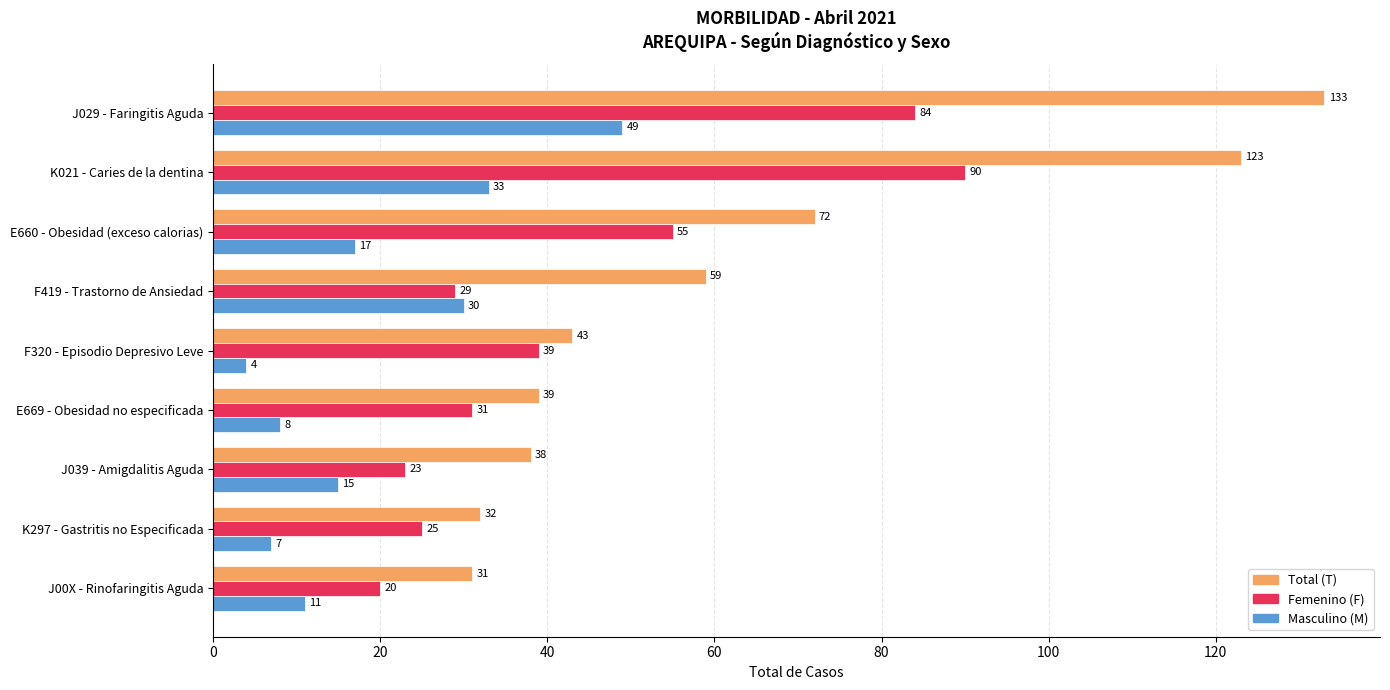

What is the greatest value displayed?

133